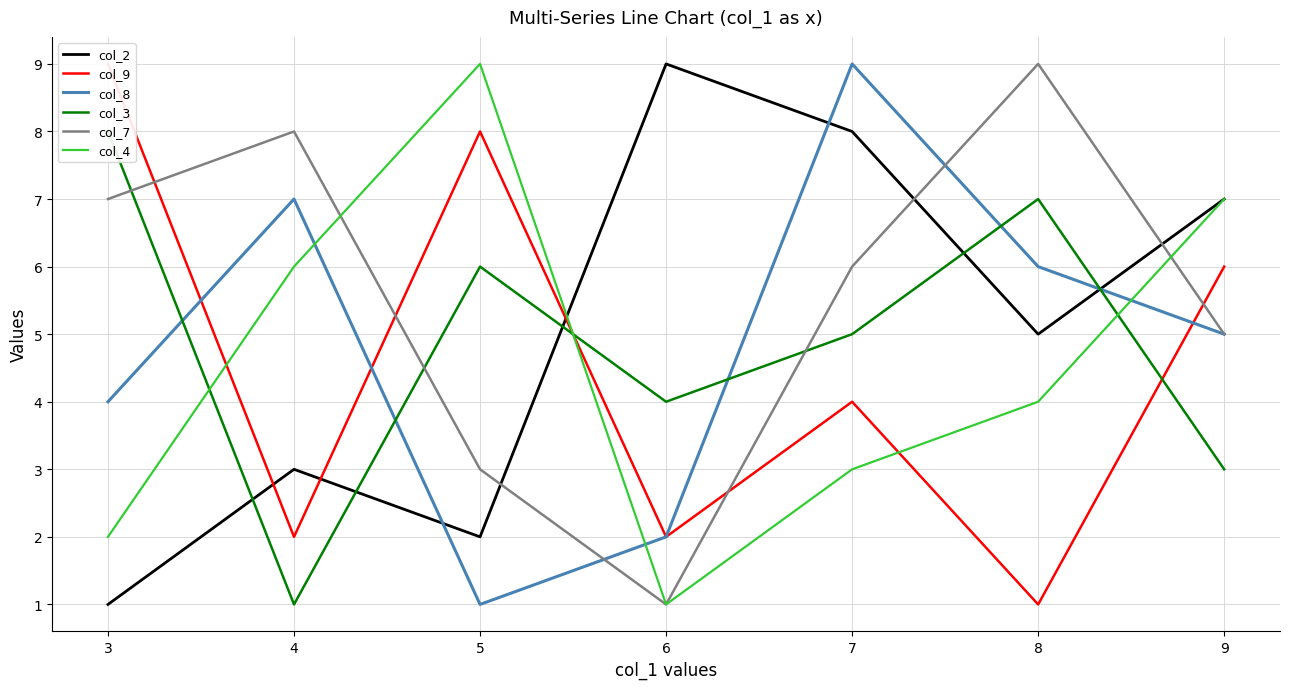

What is the difference between the highest and lowest values at 6?

8